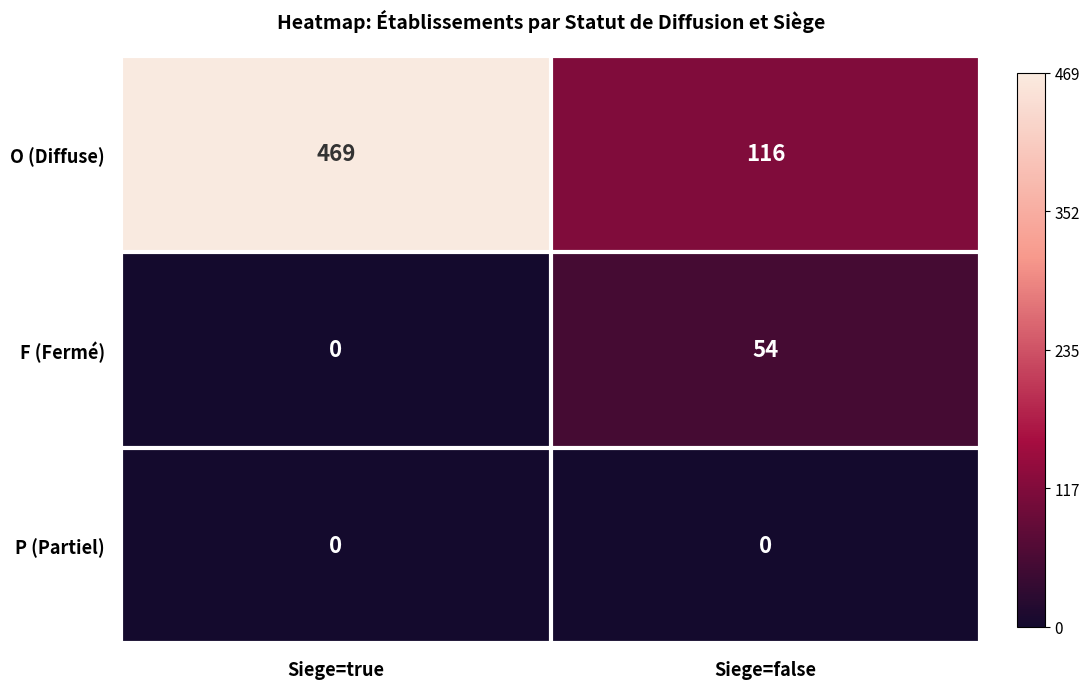

The value of F (Fermé) at Siege=true is 0. True or false?

True